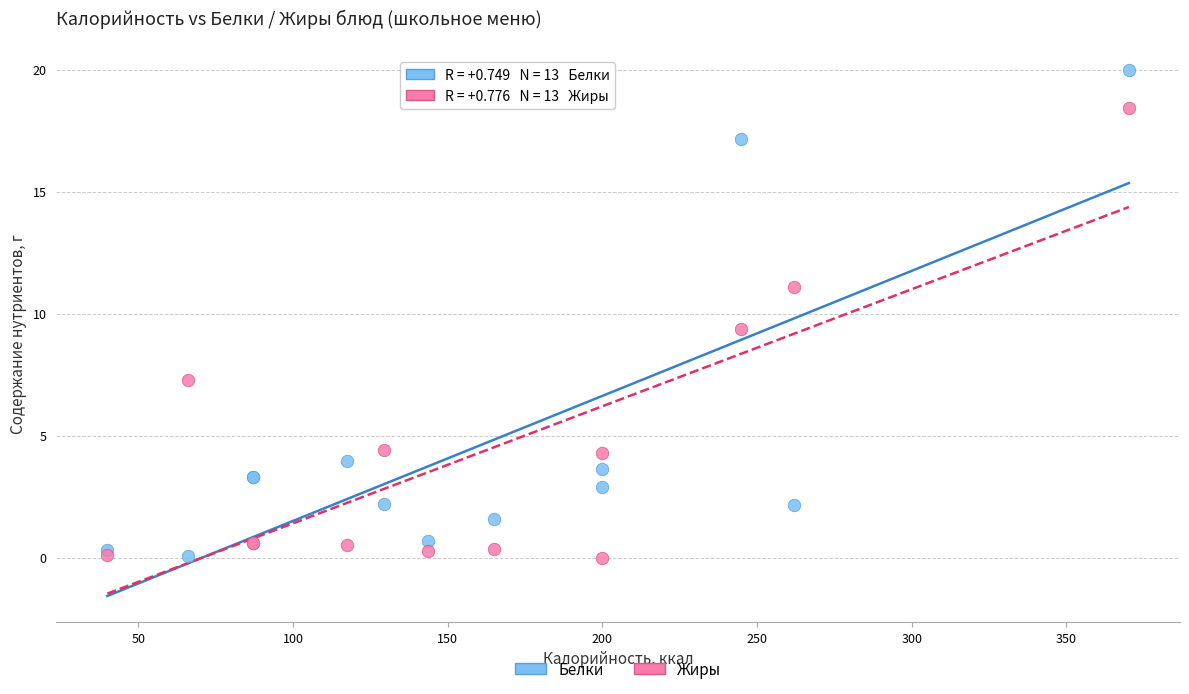

Across all series, what Y value is closest to 9?

9.4